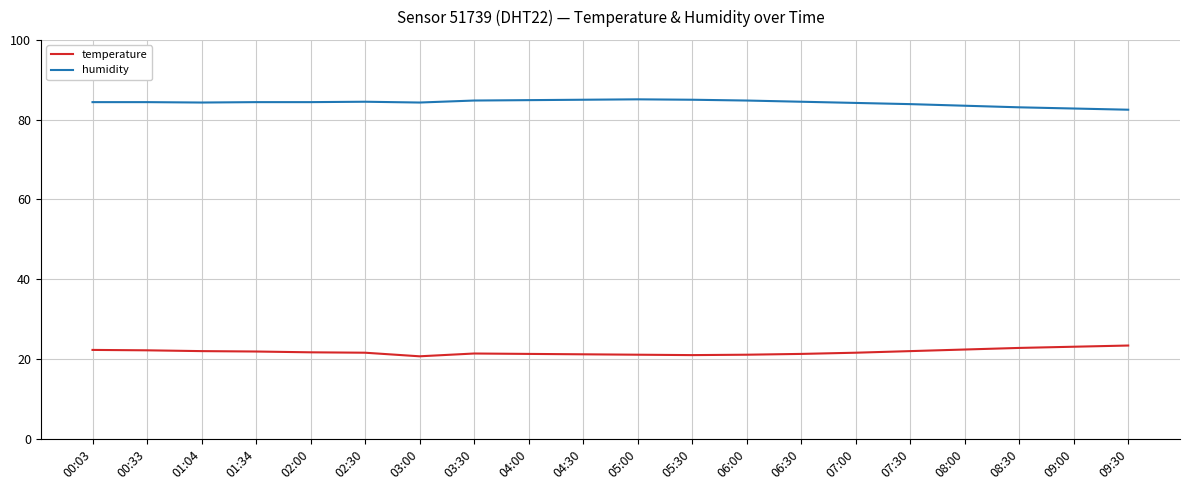

What is the total value across all series at 09:00?

105.9